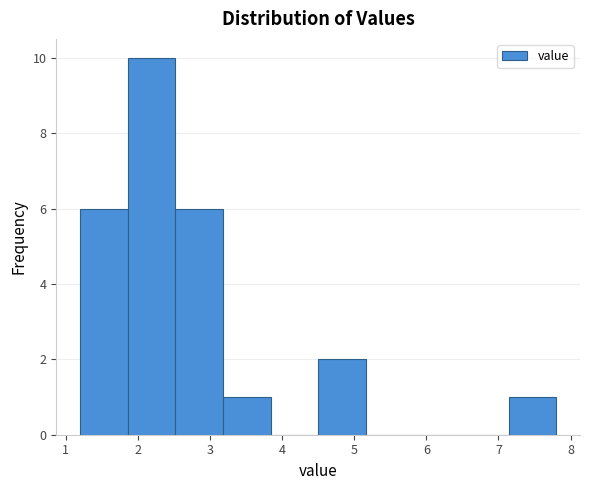

What is the height of the bar covering 4.50 to 5.16 on the x-axis? Neither the bar edges nor the heights are printed on the chart, so give them approximately, as read against the axes.

2